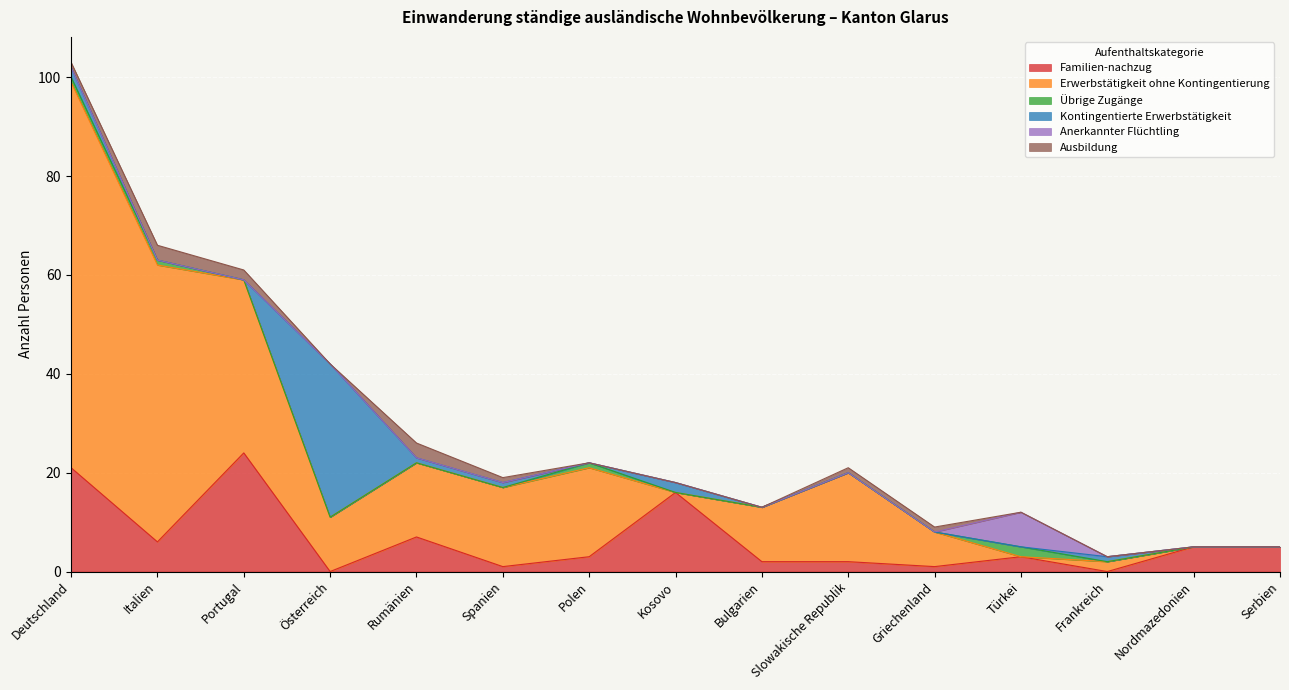

At which category does Erwerbstätigkeit ohne Kontingentierung reach its first local valley?

Österreich